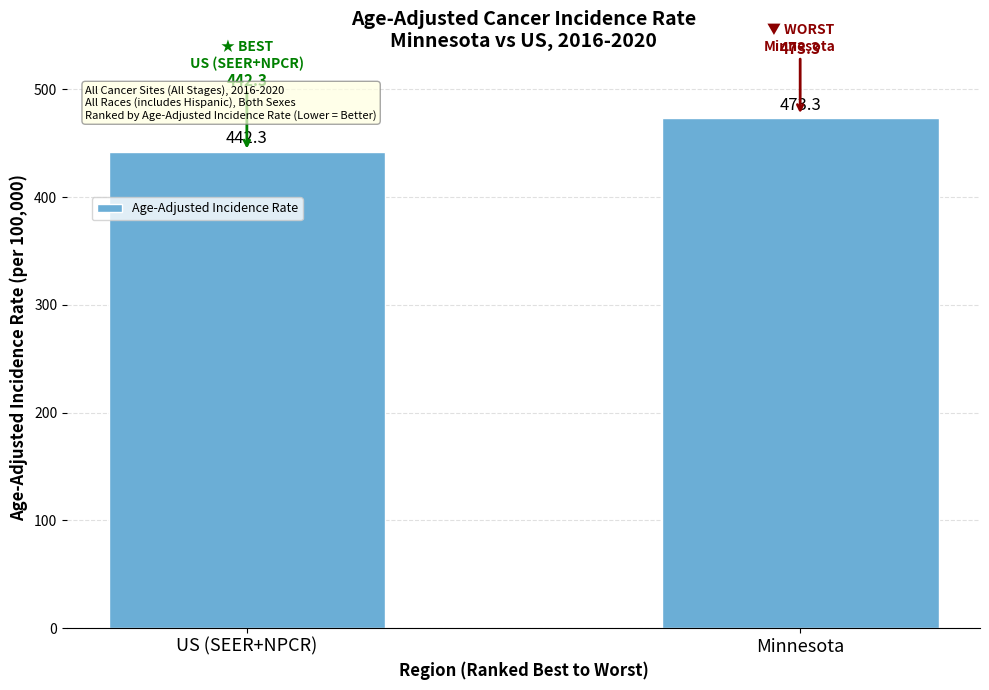

Reading right to left, extract all data points from this chart.

473.3	442.3